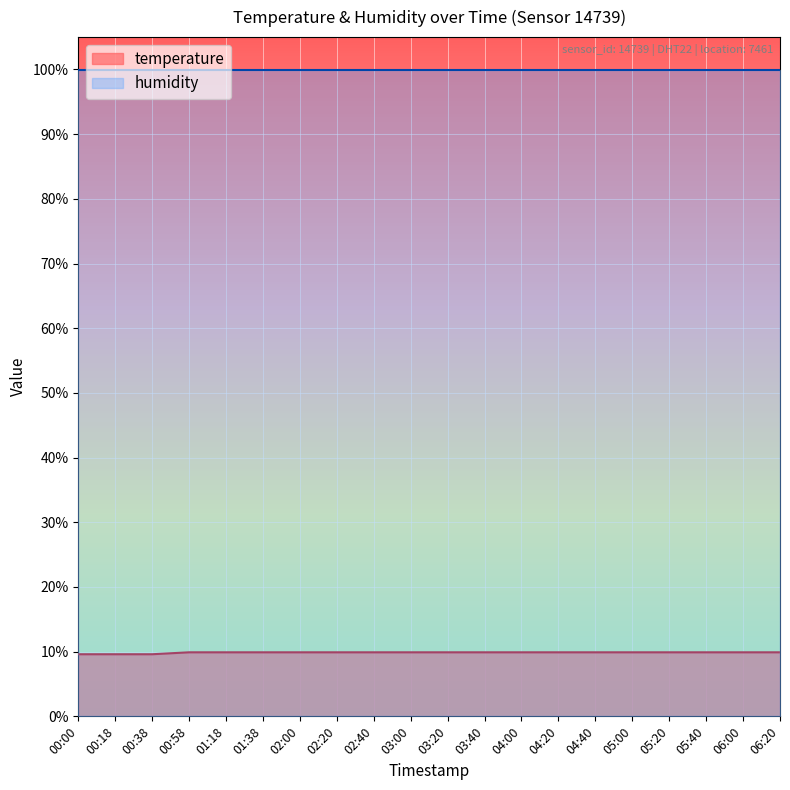

What is the sum of the values at 02:00 and 06:00?

19.8